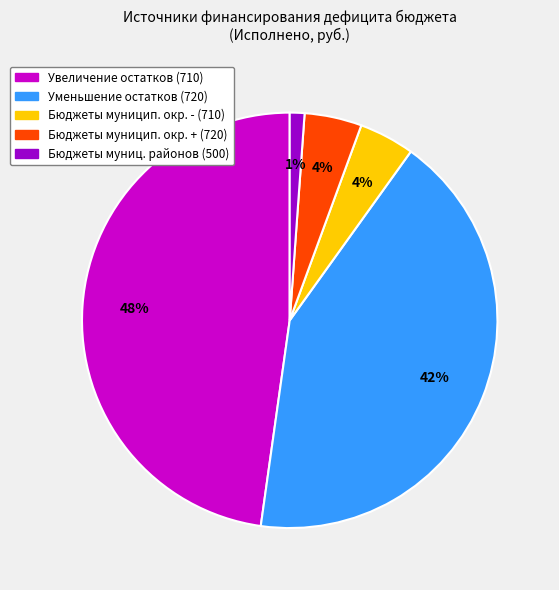

Is there any slice that represents more than half of the pie?

No